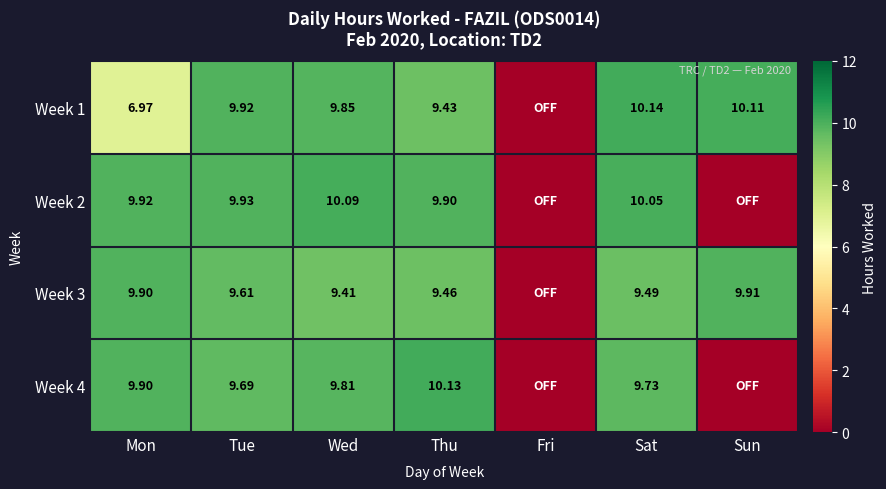

True or false: Week 2 has a value of 3.0 at Sat.

False